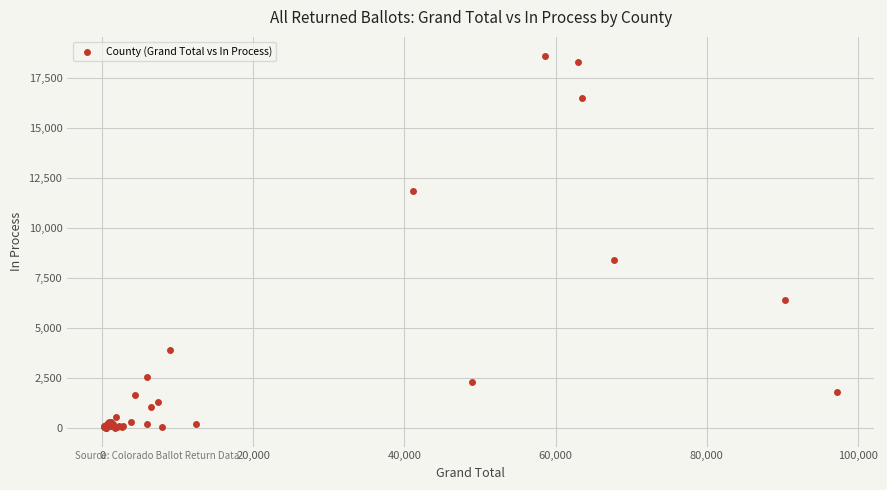

What Y value in the scatter plot is closest to 9324?

8404